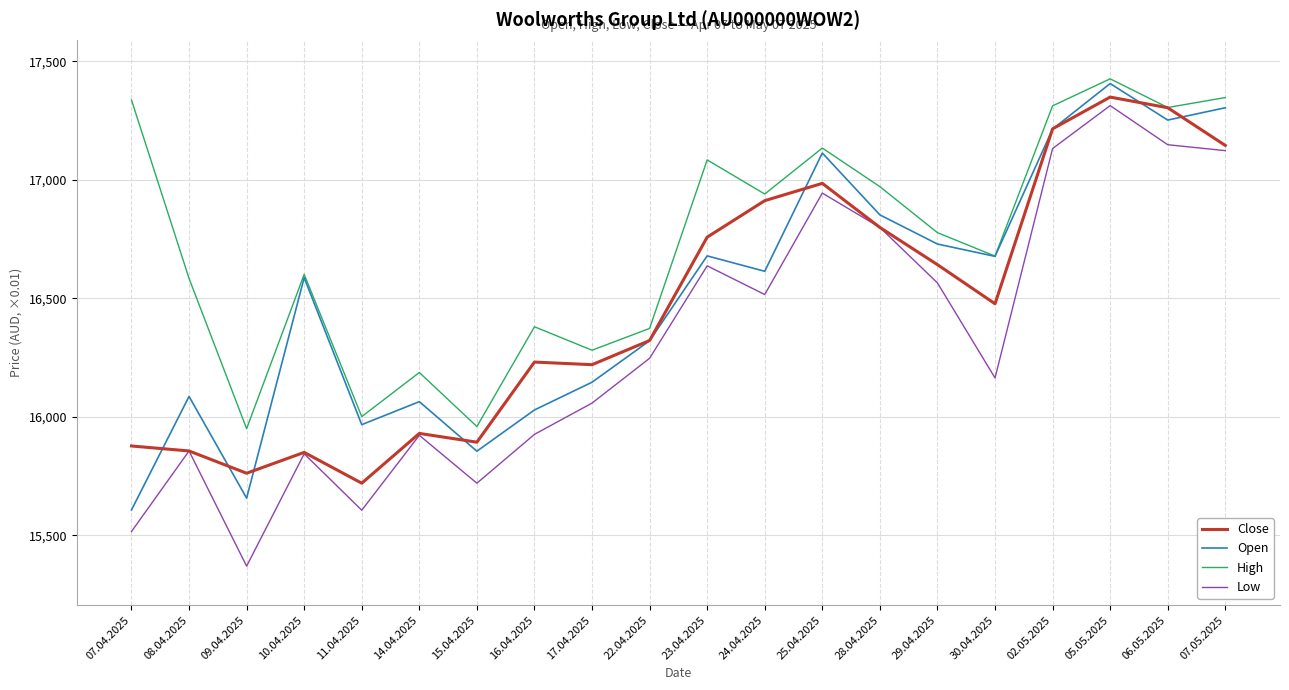

What is the difference between the highest and lowest values at 14.04.2025?

265